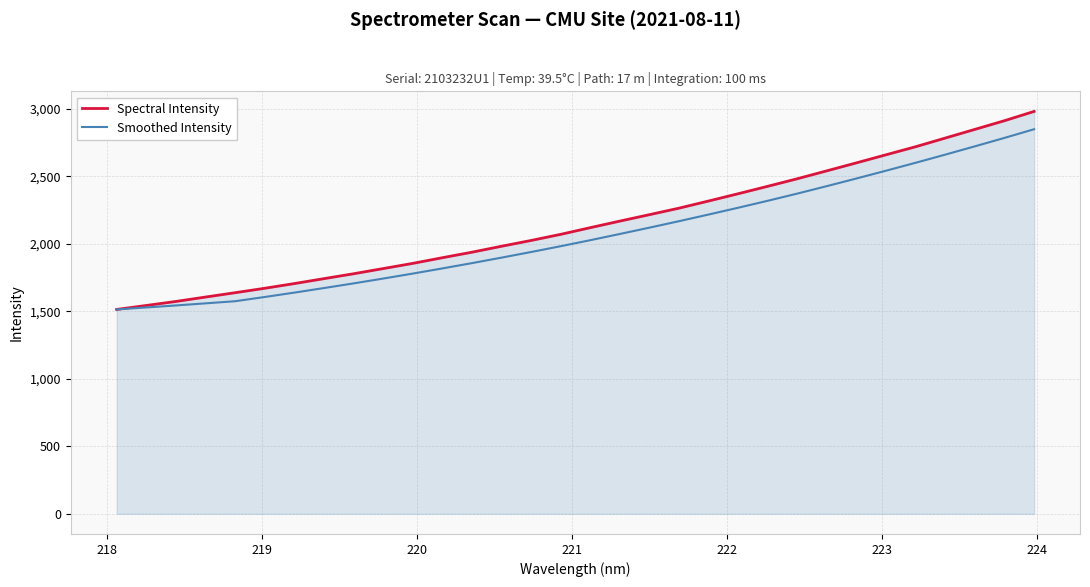

List the series in order of their peak value, lowest first.

Smoothed Intensity, Spectral Intensity